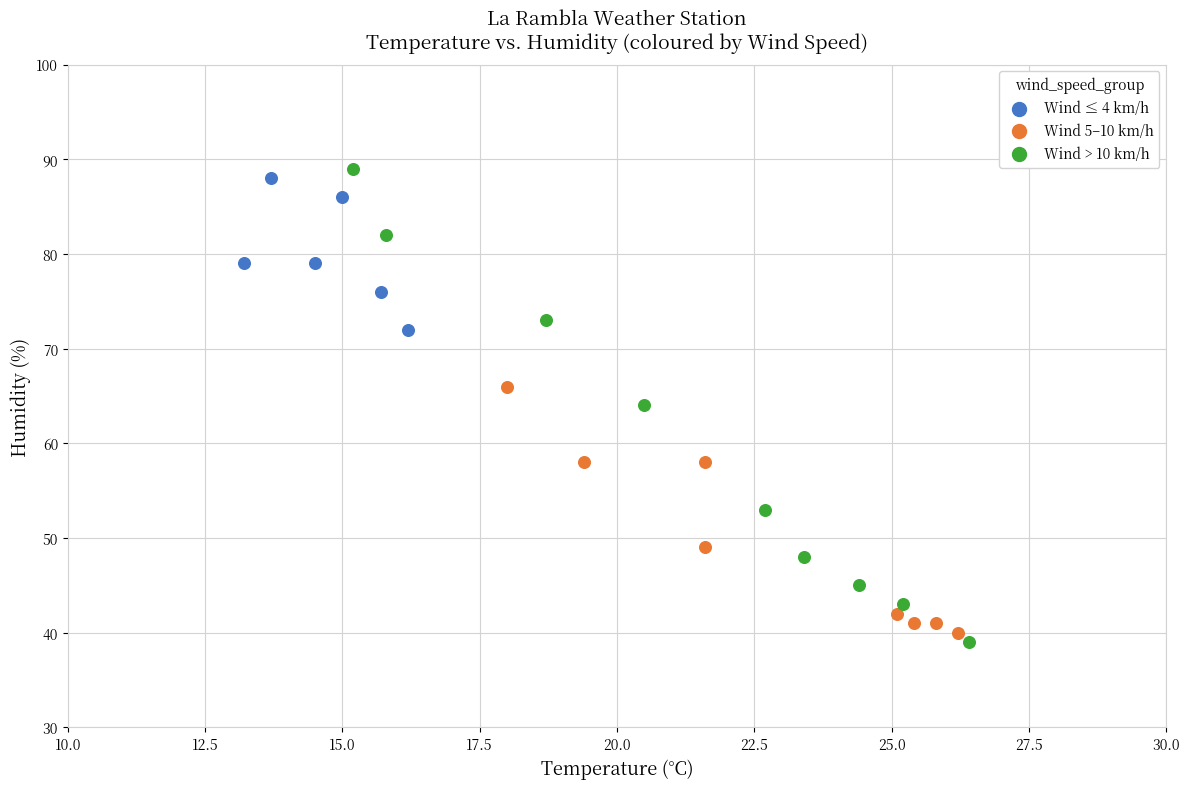

Which series has the widest spread of Y values?

Wind > 10 km/h